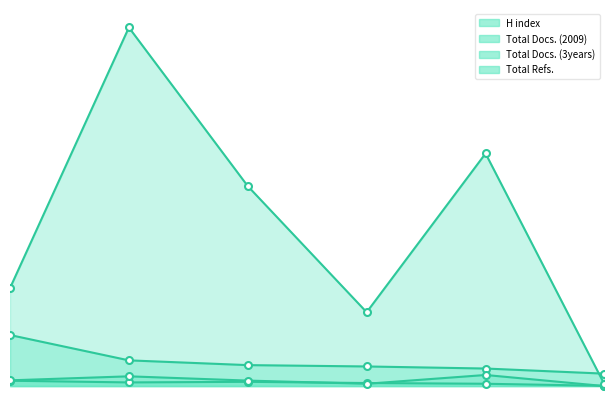

How many Total Docs. (2009) values are between 19 and 35?

4